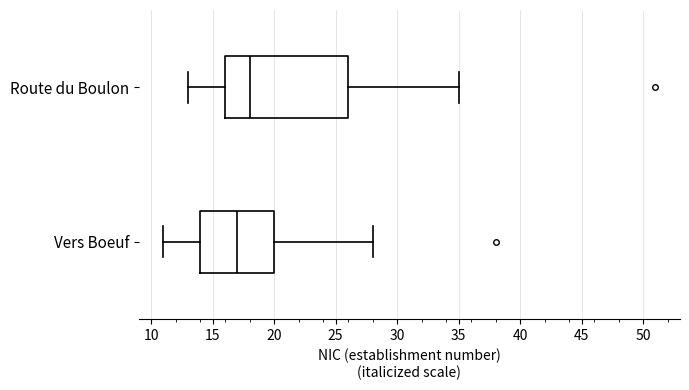

Reading bottom to top, read every box against the x-axis: the position of its median line, the range the box covers, and the ends of its whiskers. The values are not printed on the chart, so give them approximately, as read against the axis.

Vers Boeuf: median 17, box 14 to 20, whiskers 11 to 28
Route du Boulon: median 18, box 16 to 26, whiskers 13 to 35